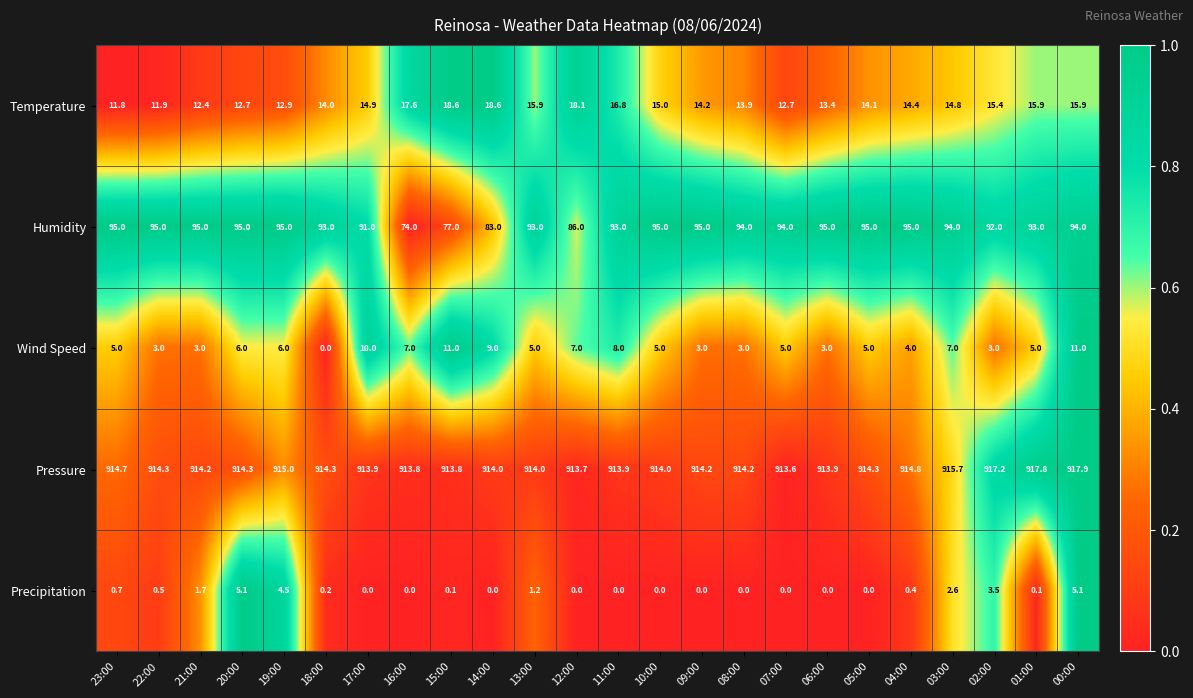

What is the difference between the Wind Speed values at 03:00 and 13:00?

2.0